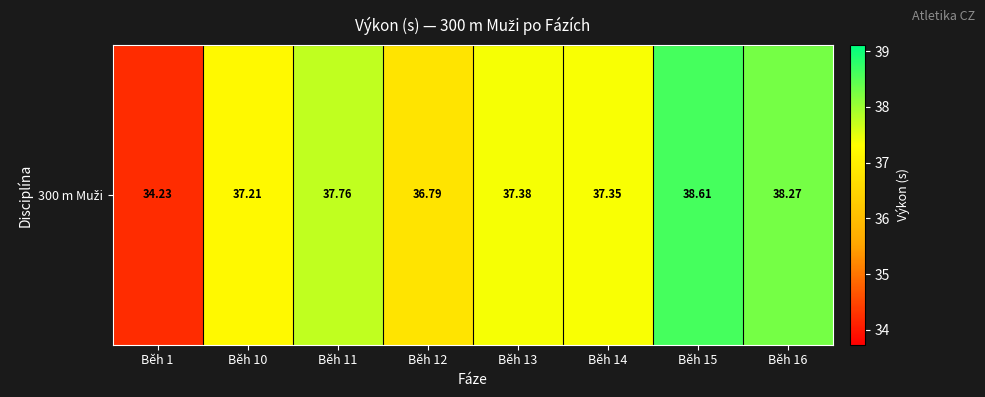

The chart shows a value of 15.3 at Běh 16. True or false?

False